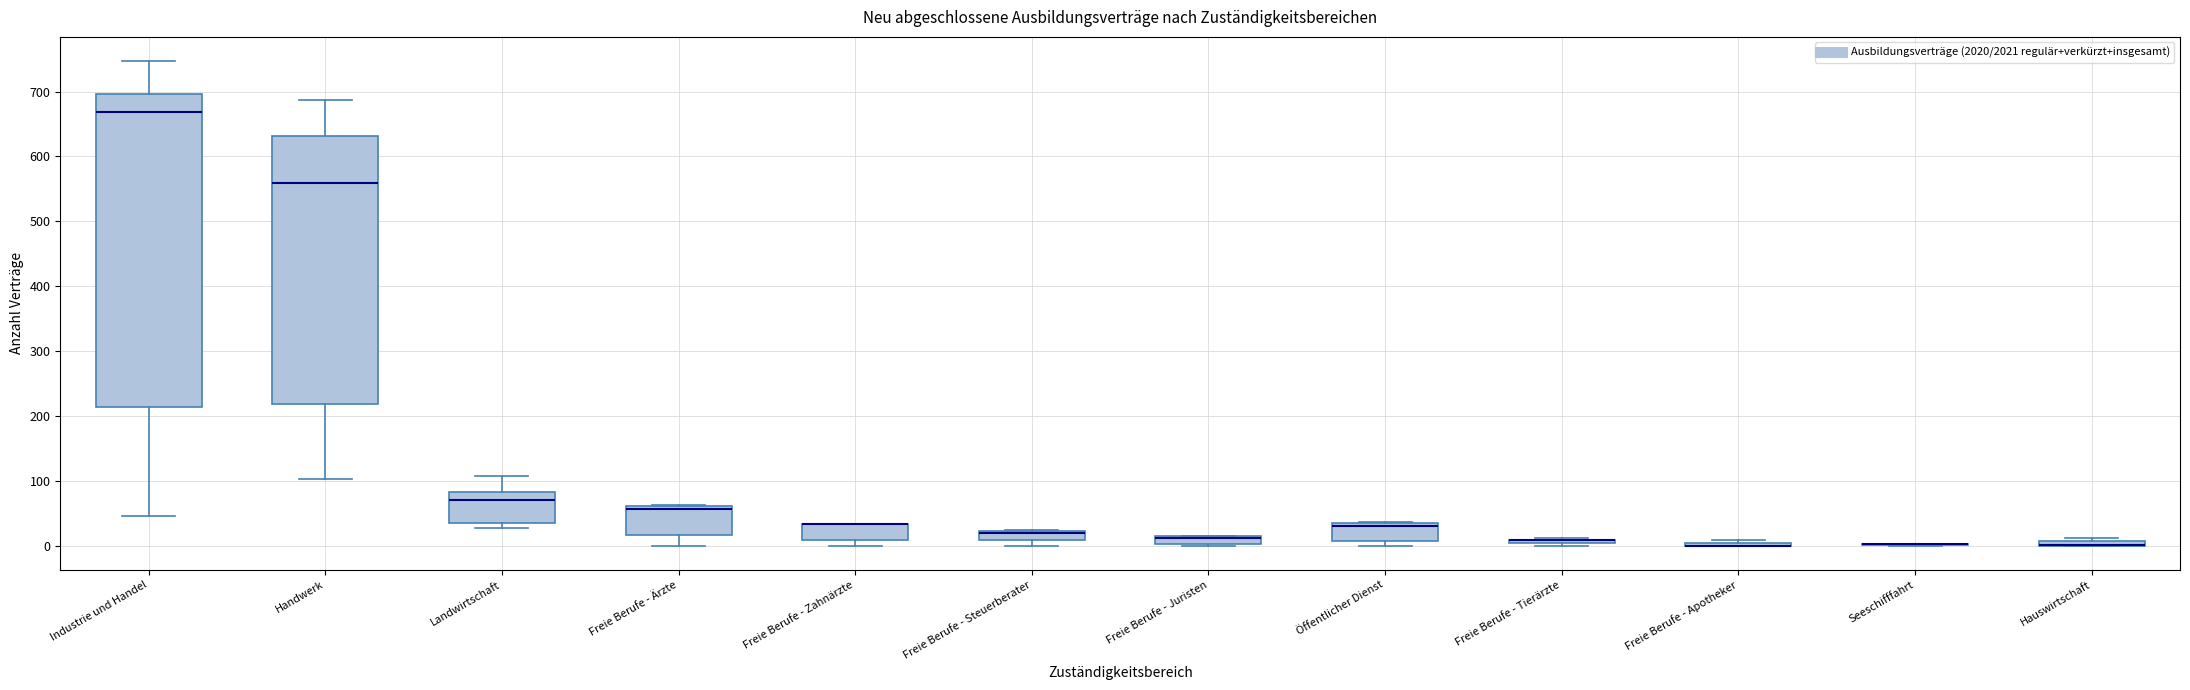

Which box is the tallest, from its lower edge to its upper edge?

Industrie und Handel